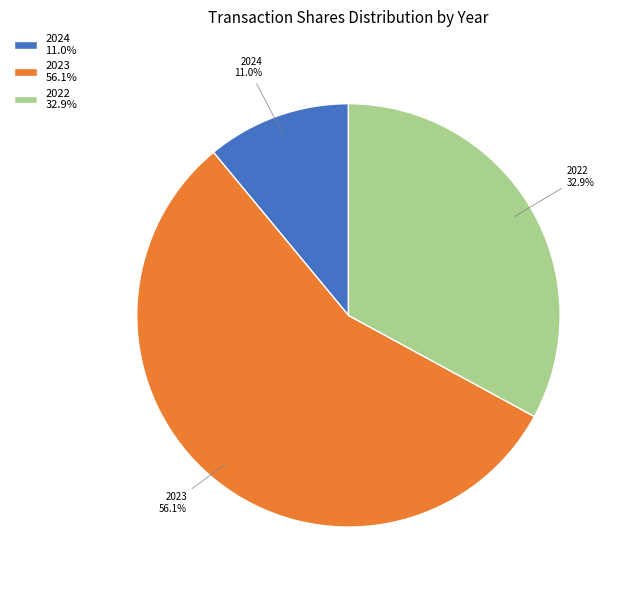

Does any single category account for the majority?

Yes